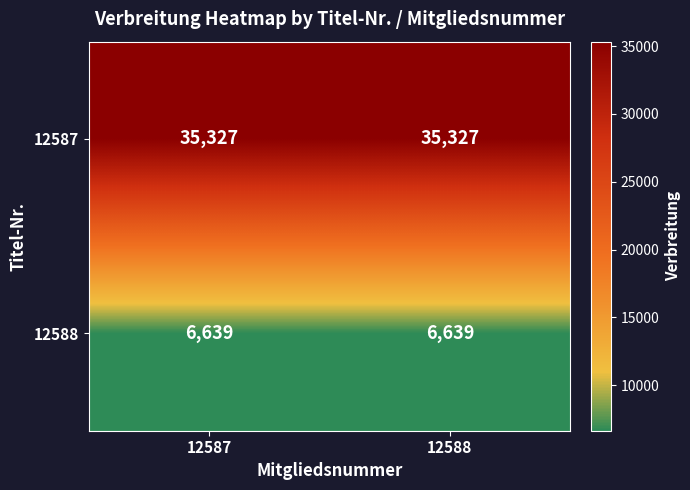

Reading left to right, list all the values displayed in this chart.

12587: 12587=35327	12588=35327
12588: 12587=6639	12588=6639